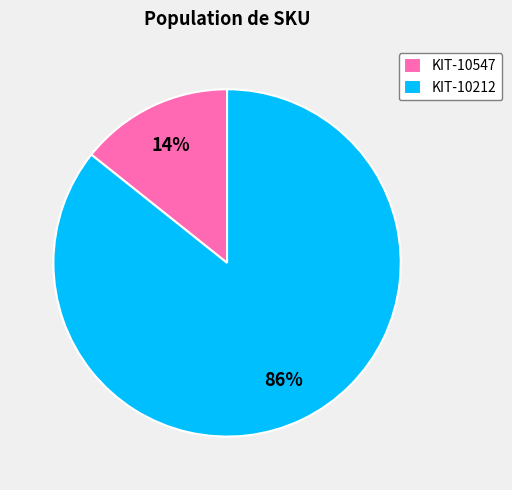

Which slice represents more than half of the pie?

KIT-10212